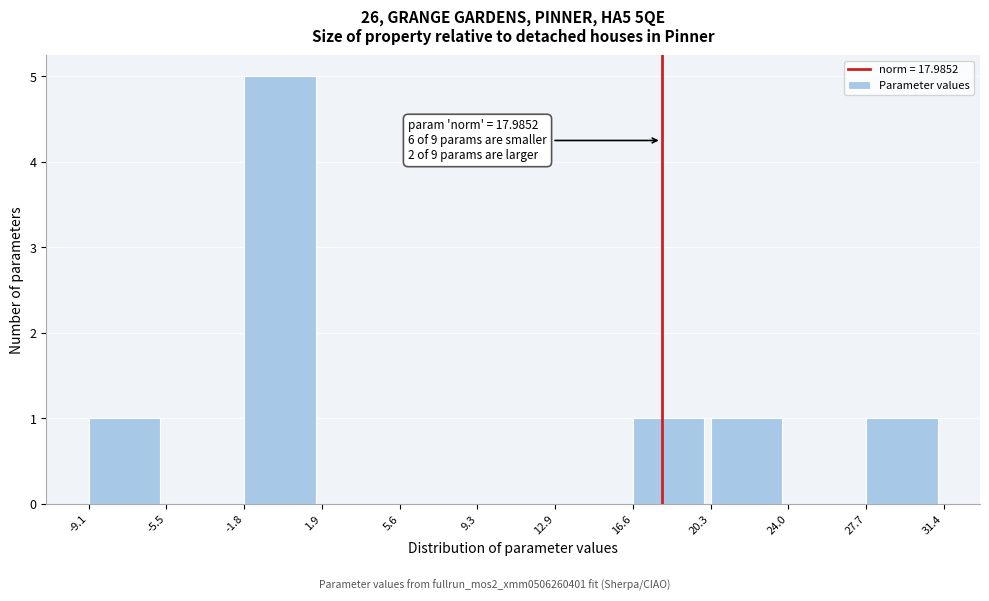

Which range on the x-axis has the tallest bar?

-1.8 to 1.9